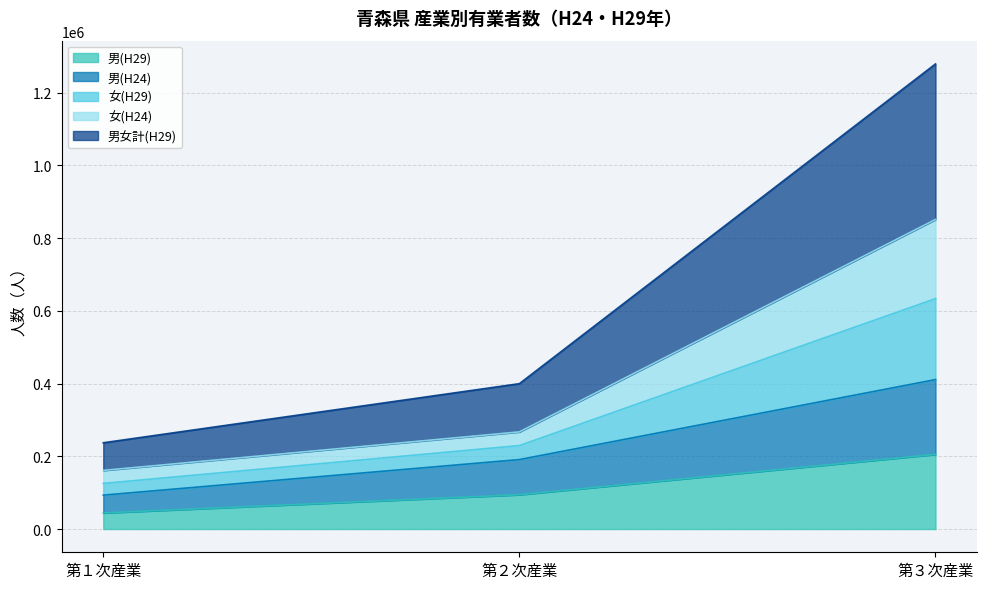

Rank the categories by 男(H24) value from highest to lowest.

第３次産業, 第２次産業, 第１次産業